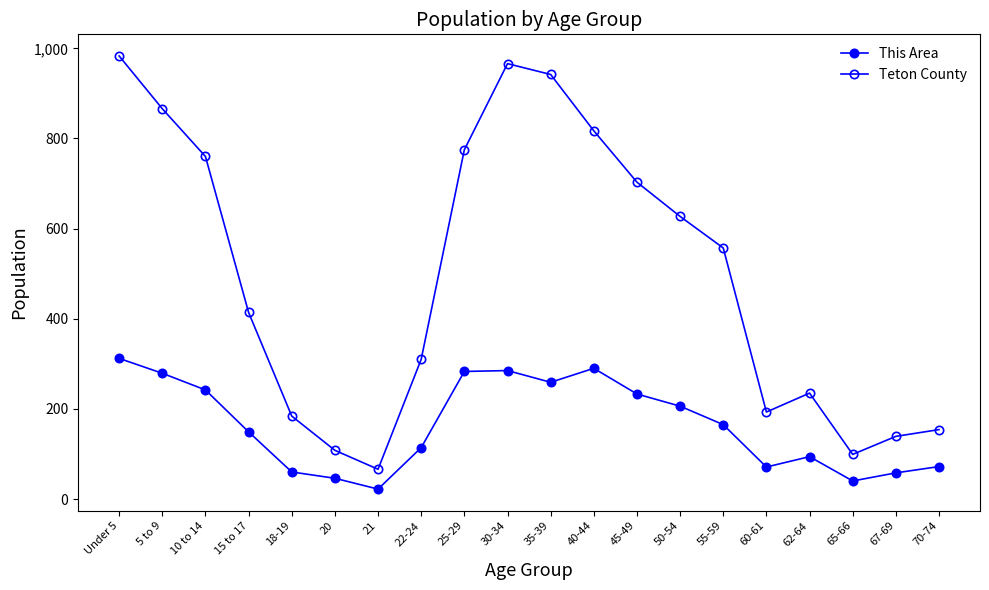

The Teton County series shows 983 at Under 5. True or false?

True